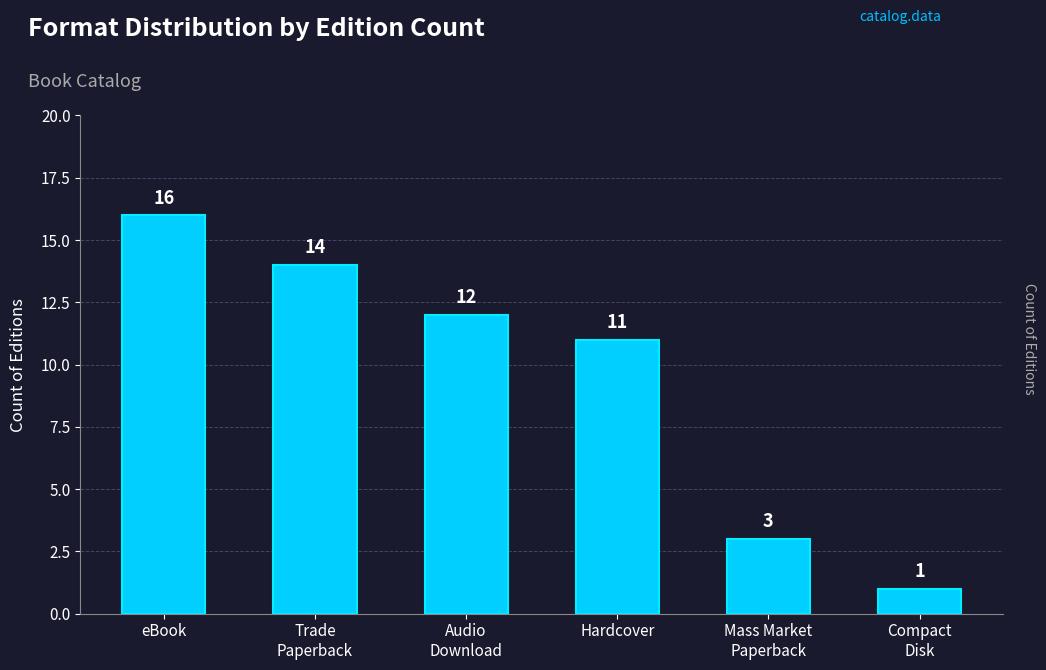

What is the minimum value shown in the chart?

1